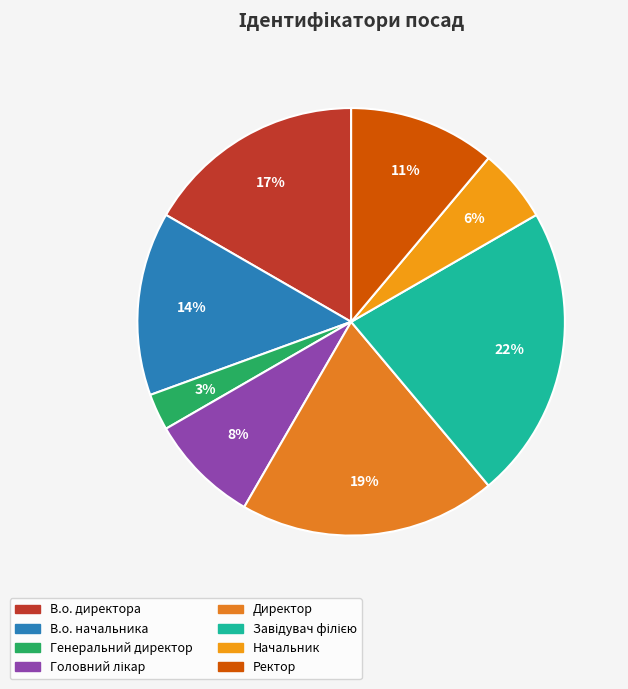

Which has a higher value, Головний лікар or В.о. начальника?

В.о. начальника